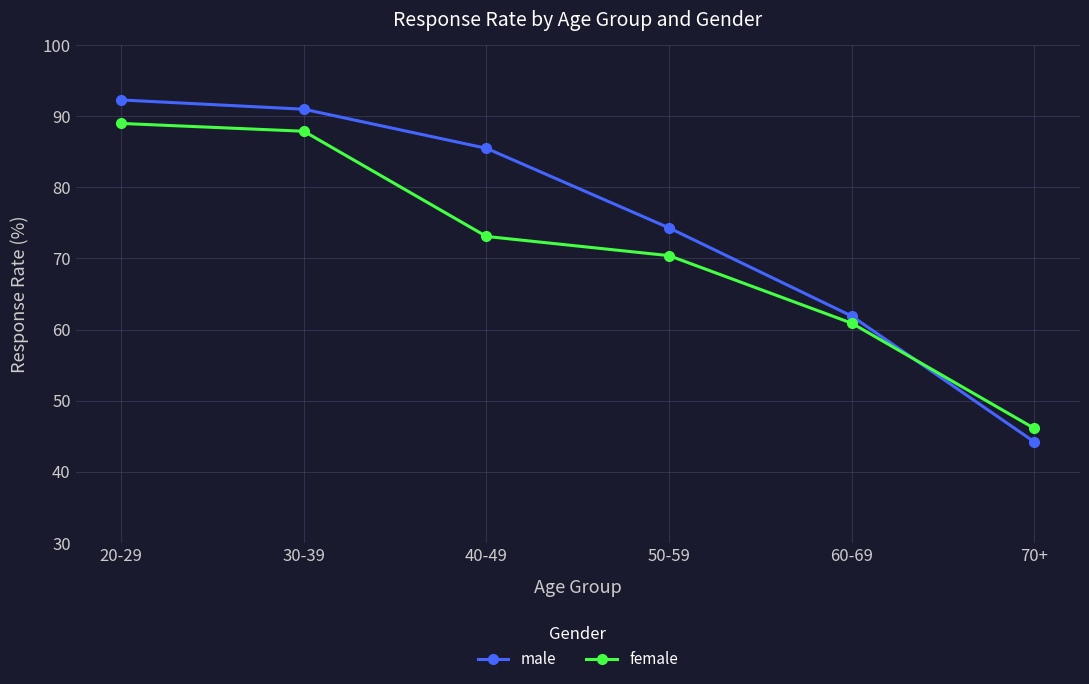

What is the difference between the maximum and second lowest values in the female series?

28.1